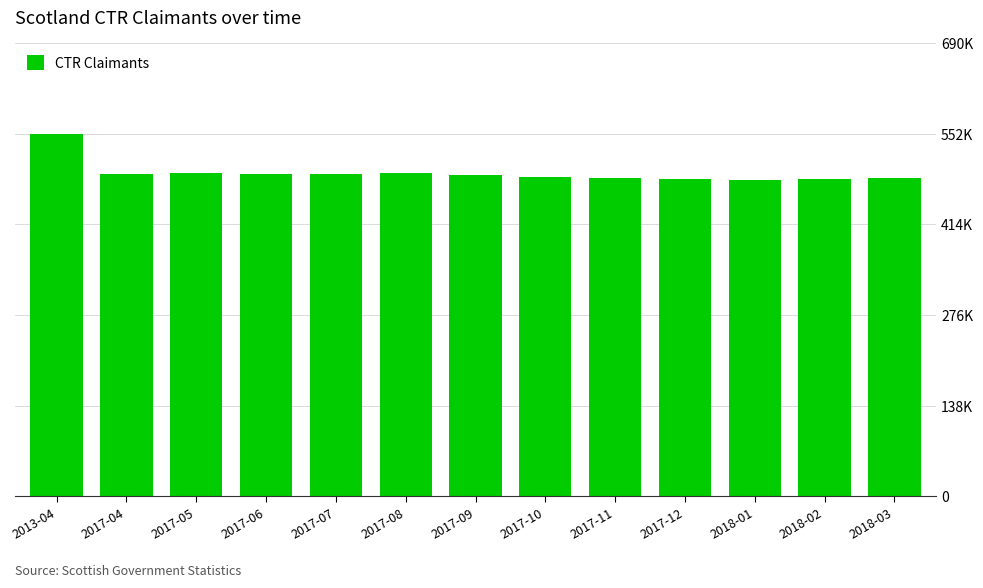

Reading left to right, transcribe all the data shown in this chart.

552380	491430	492860	491180	491320	492920	489560	486480	485100	483980	482360	483590	484910